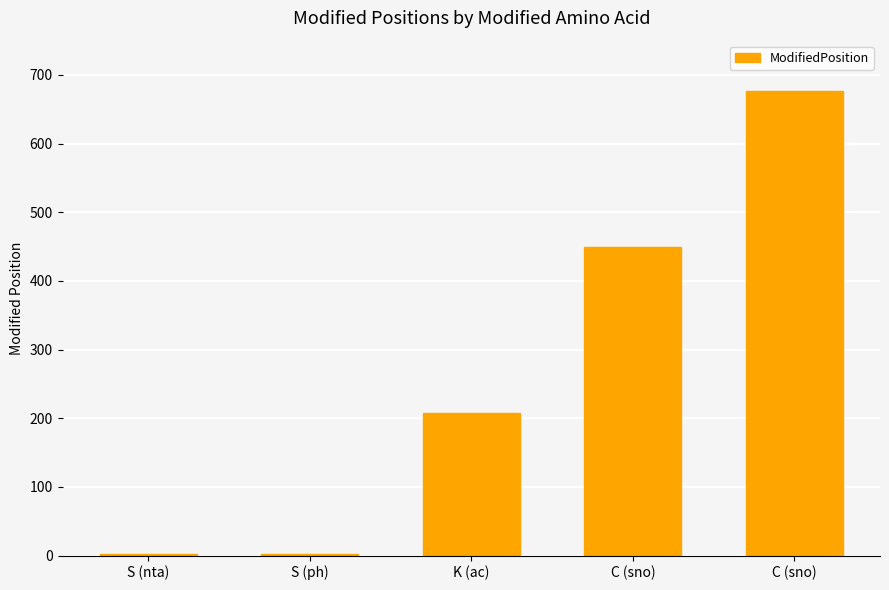

Count the number of categories in the chart.

5